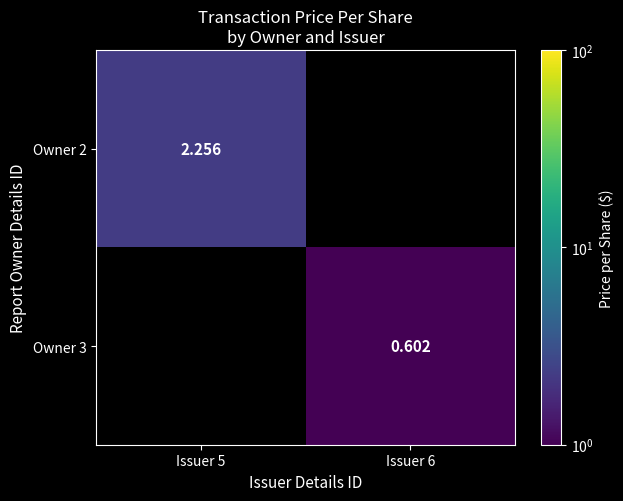

What is the difference between the maximum and minimum values in the Owner 2 series?

2.3